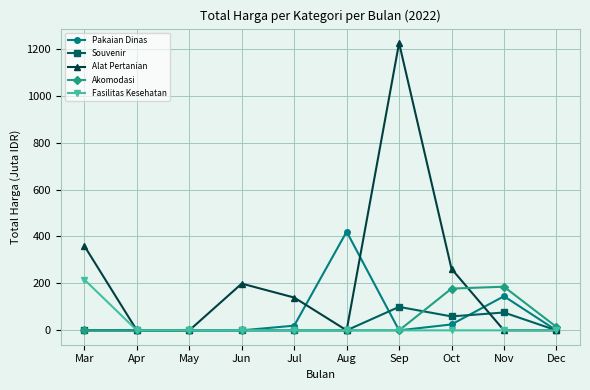

Which series has the largest total across all categories?

Alat Pertanian